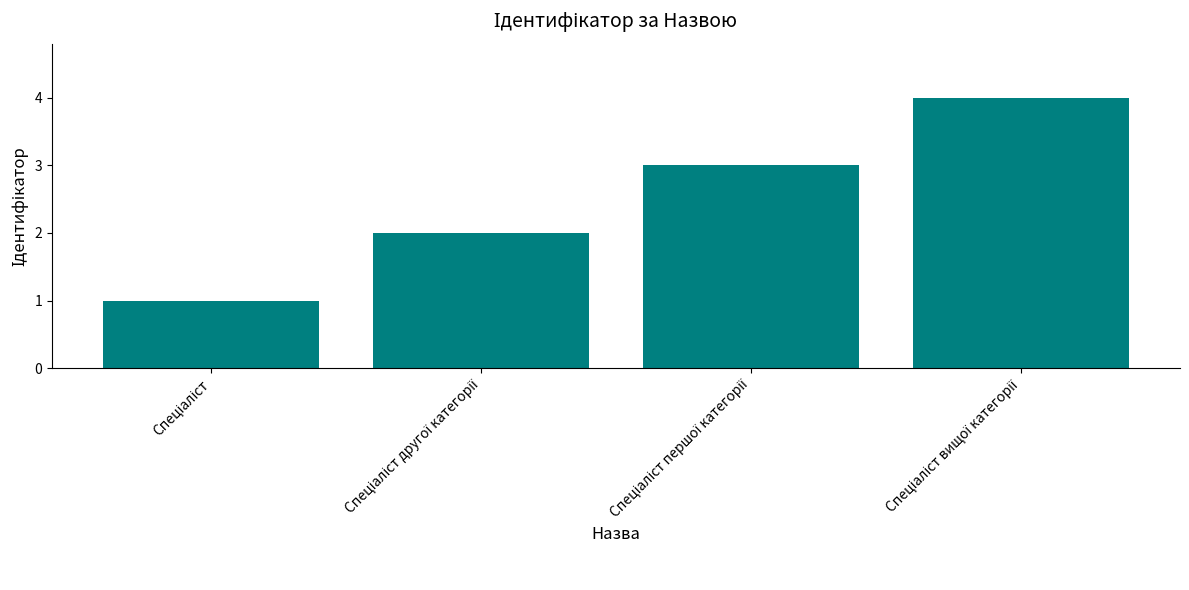

What is the greatest value displayed?

4